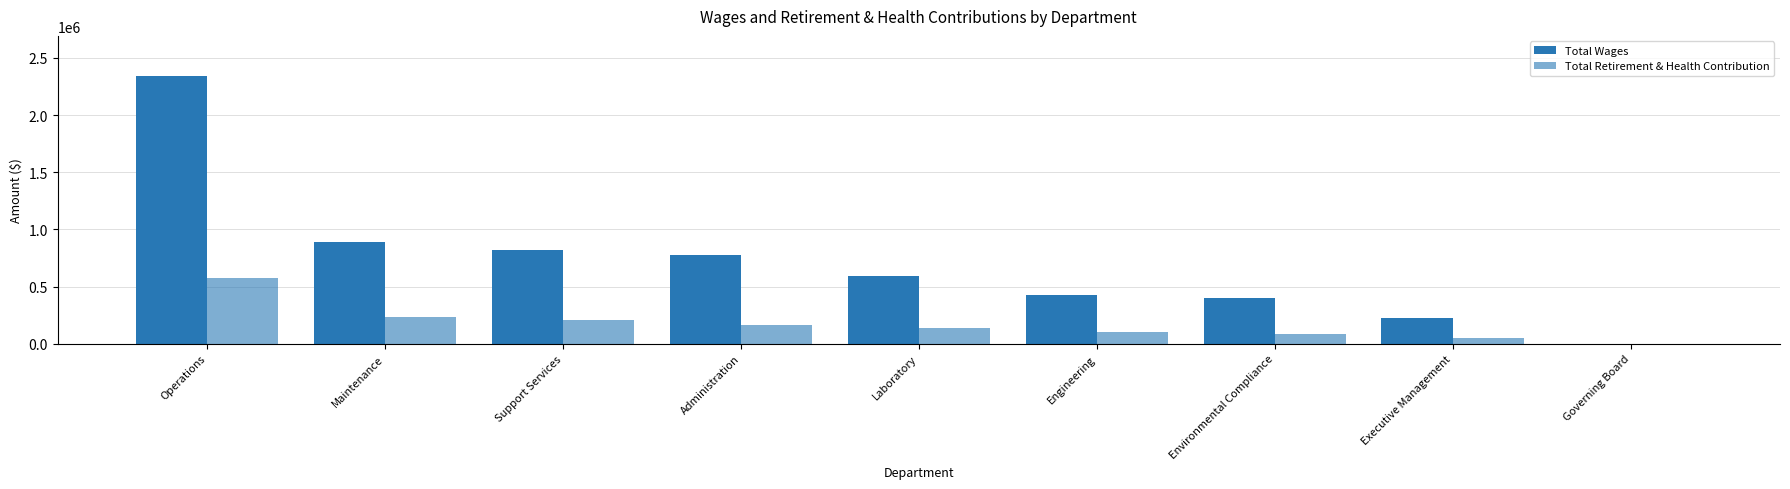

Rank the categories by Total Retirement & Health Contribution value from lowest to highest.

Governing Board, Executive Management, Environmental Compliance, Engineering, Laboratory, Administration, Support Services, Maintenance, Operations